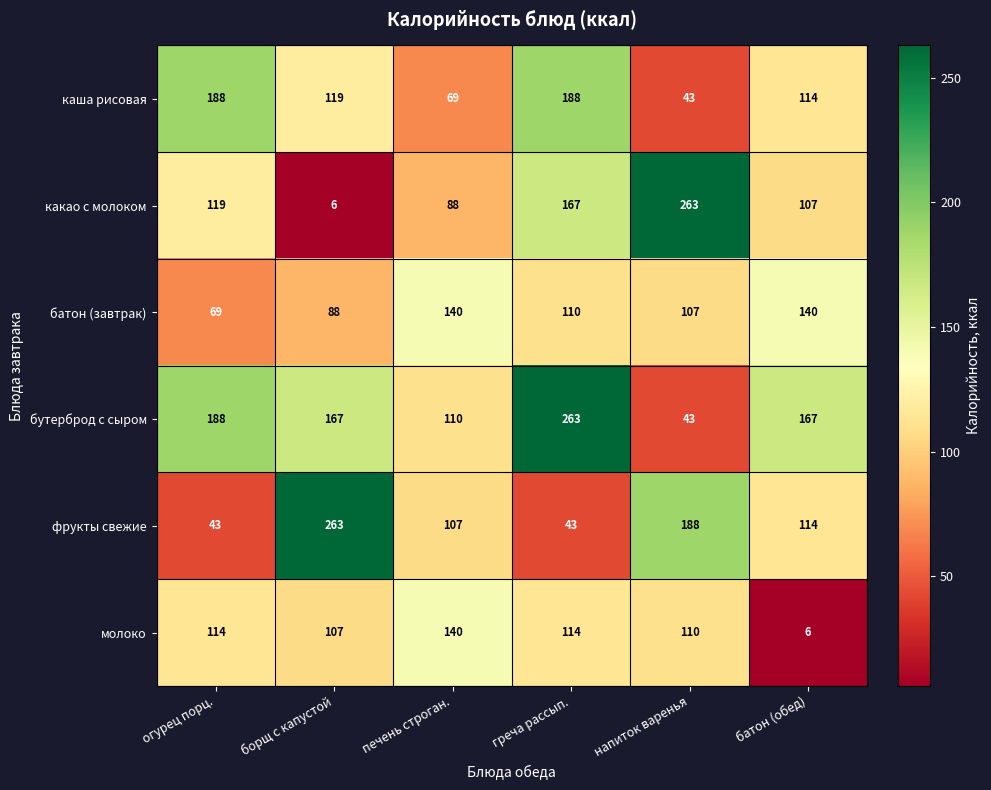

Which category has the highest value in the какао с молоком series?

напиток варенья